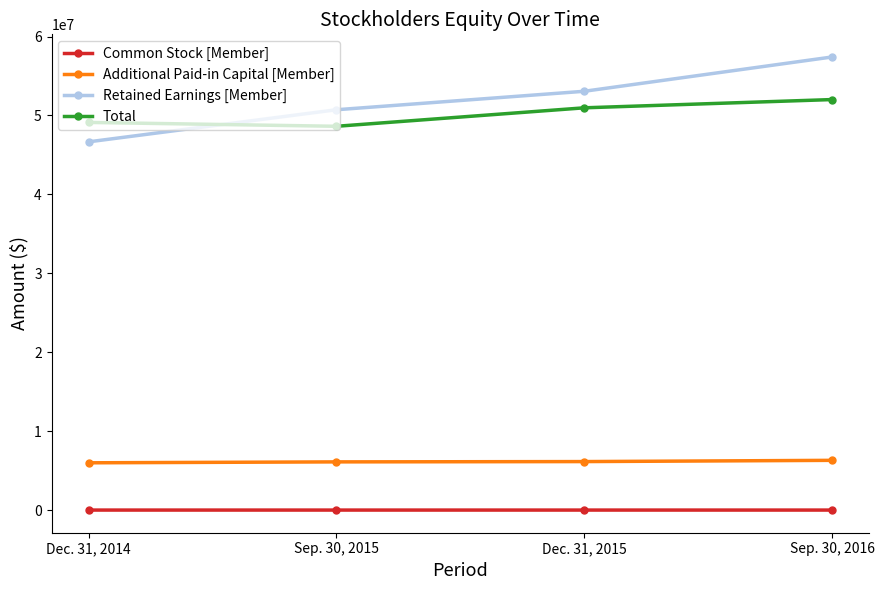

Which series has the largest total across all categories?

Retained Earnings [Member]